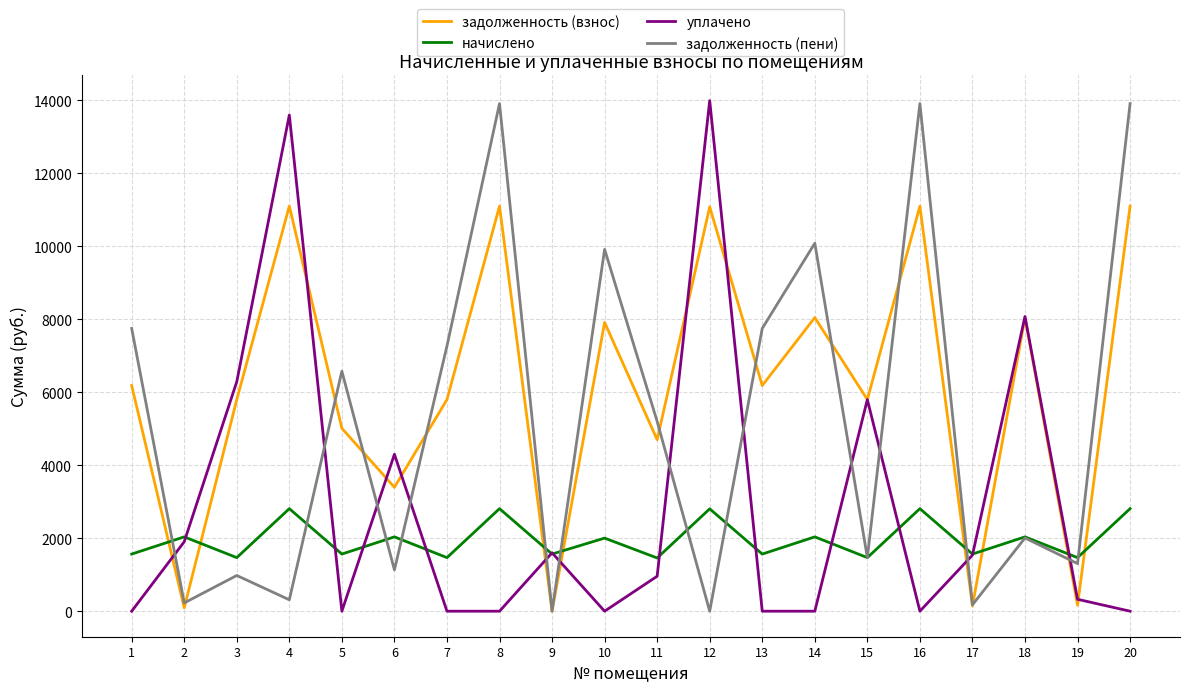

Is it true that задолженность (взнос) equals 1020.1 at 6?

False